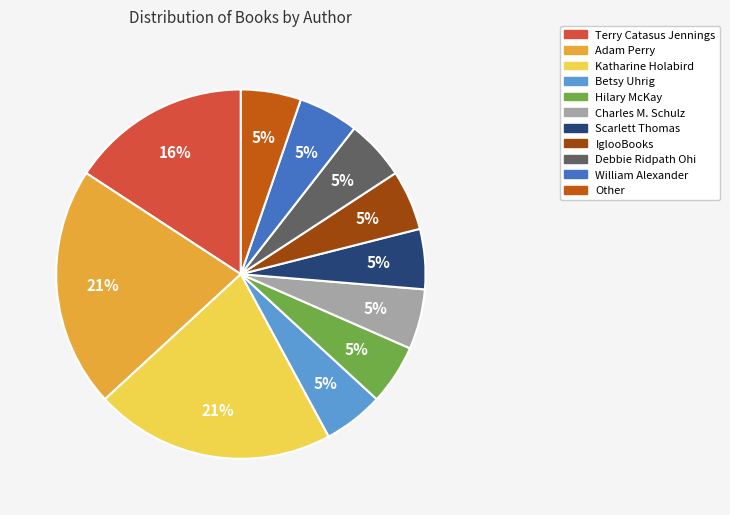

Is there a majority slice in this chart?

No